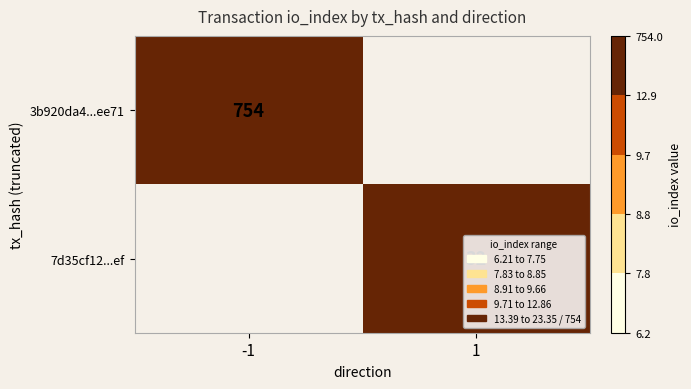

The 7d35cf12...ef series shows 32 at 1. True or false?

True